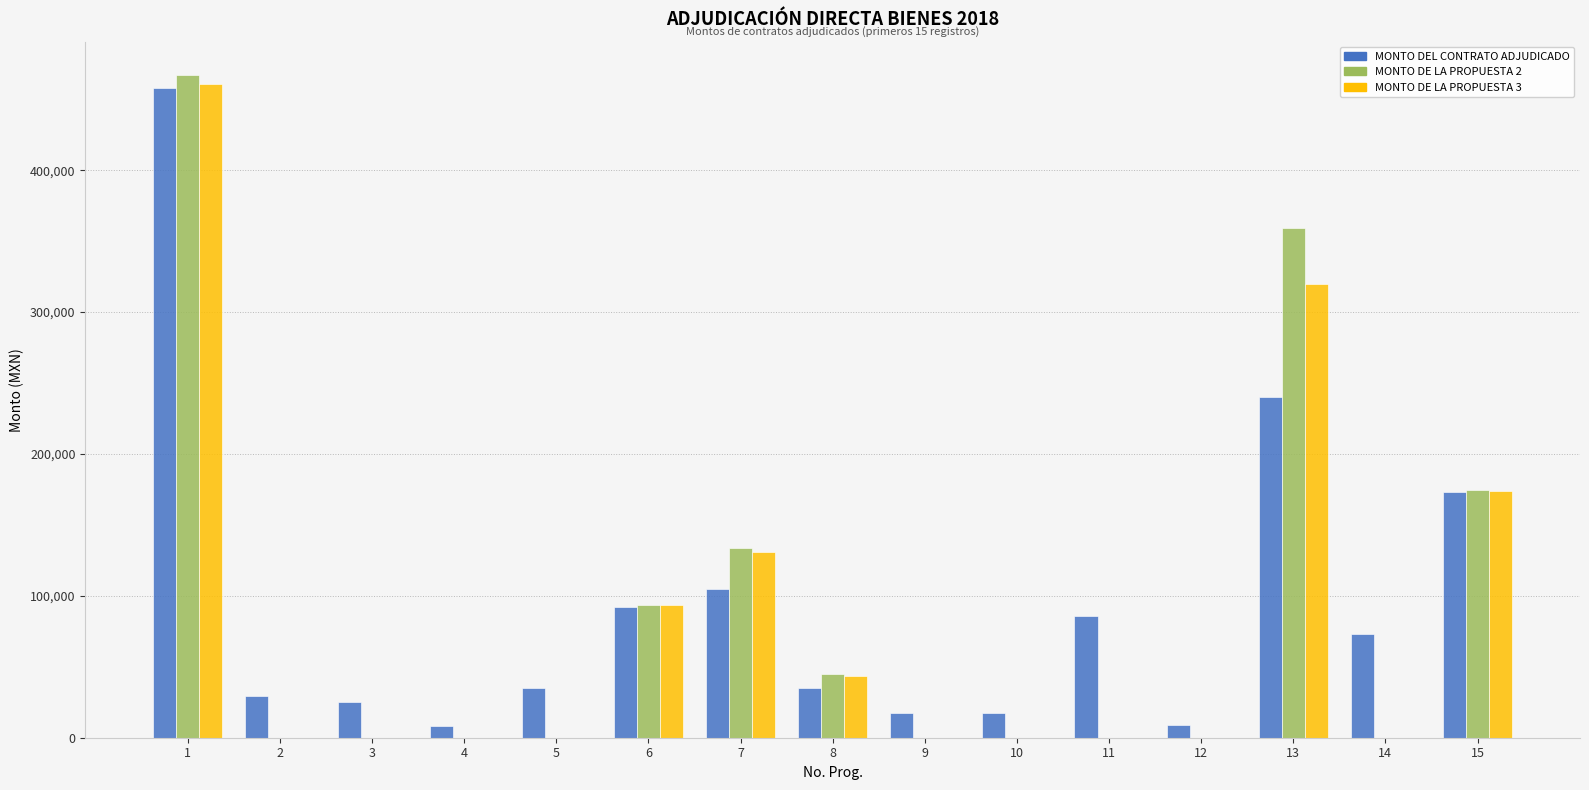

The value of MONTO DEL CONTRATO ADJUDICADO at 7 is 105000.0. True or false?

True